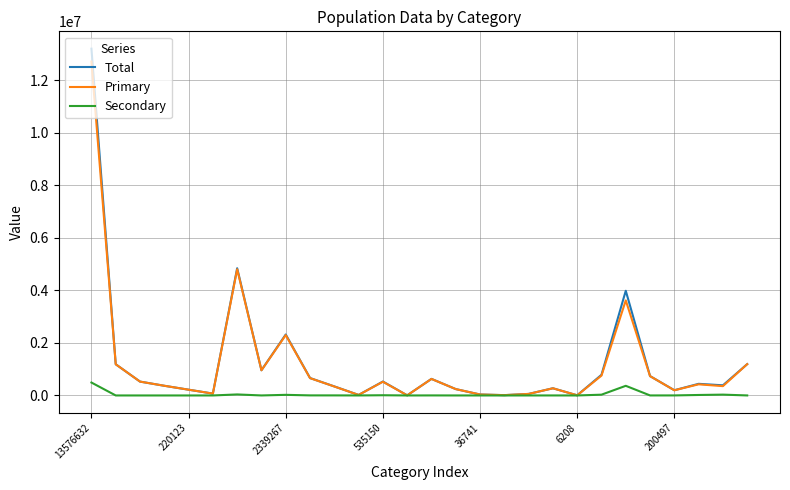

Which series has the widest spread of values?

Total